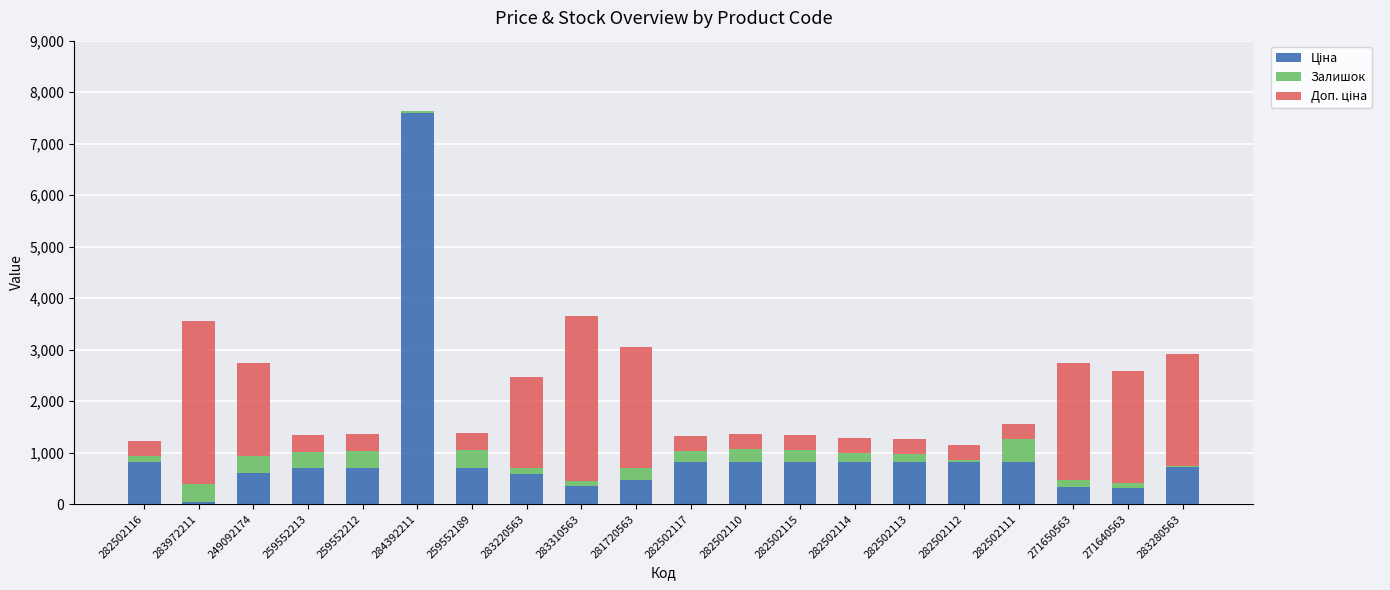

At which category is the sum across all series the highest?

284392211